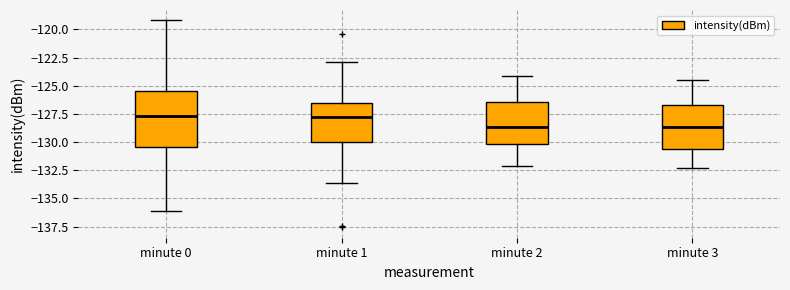

Reading left to right, read every box against the y-axis: the position of its median line, the range the box covers, and the ends of its whiskers. The values are not printed on the chart, so give them approximately, as read against the axis.

minute 0: median -127.5, box -130.5 to -125.5, whiskers -136.0 to -119.0
minute 1: median -127.5, box -130.0 to -126.5, whiskers -133.5 to -123.0
minute 2: median -128.5, box -130.0 to -126.5, whiskers -132.0 to -124.0
minute 3: median -128.5, box -130.5 to -126.5, whiskers -132.5 to -124.5